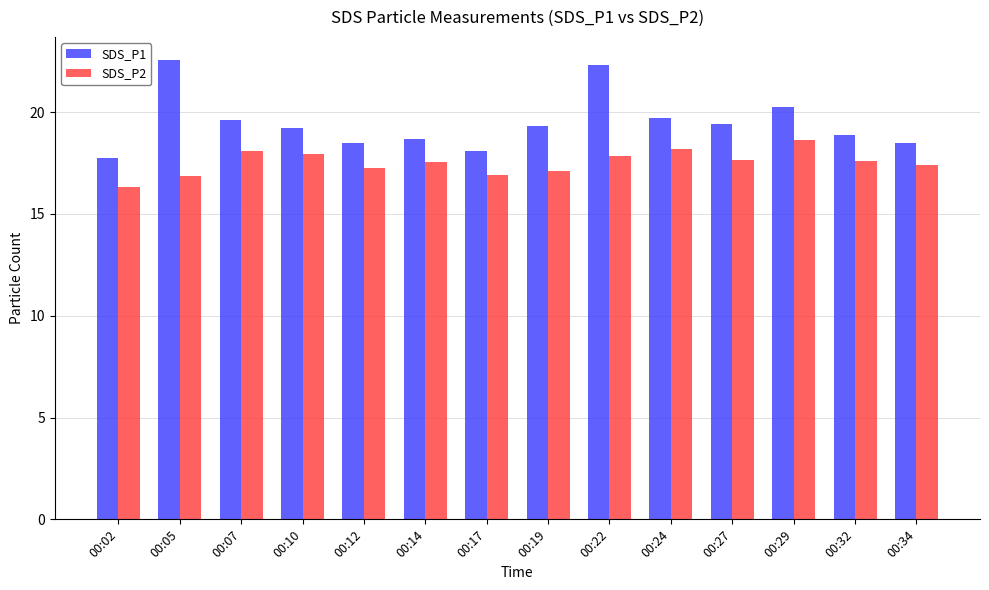

What is the sum of all SDS_P2 values?

245.4